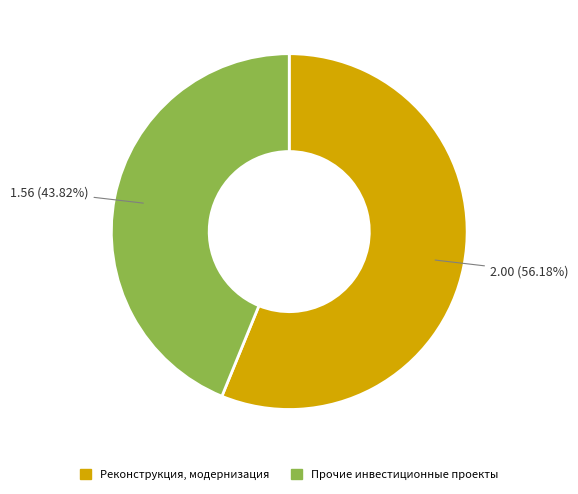

Is there any slice that represents more than half of the pie?

Yes